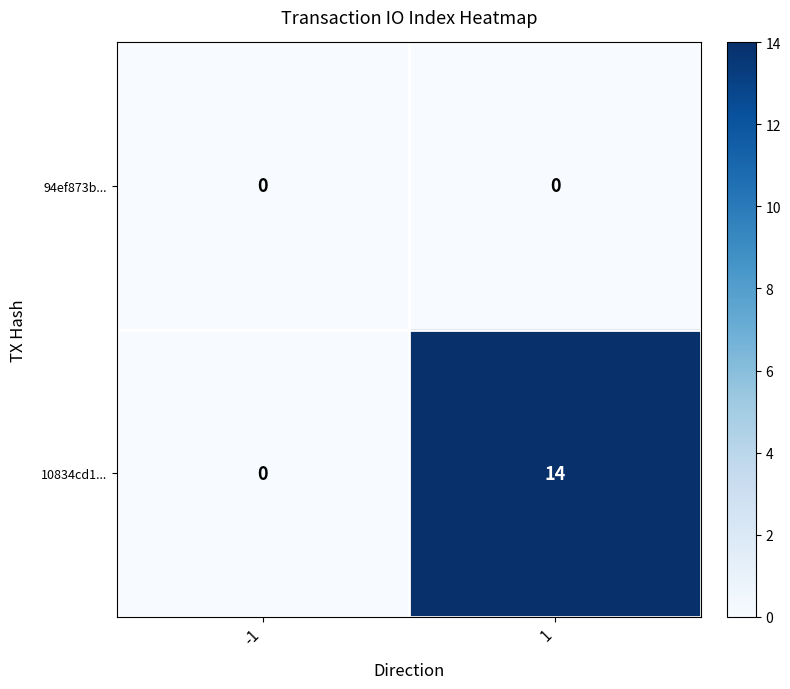

Which series has the largest total across all categories?

10834cd1...